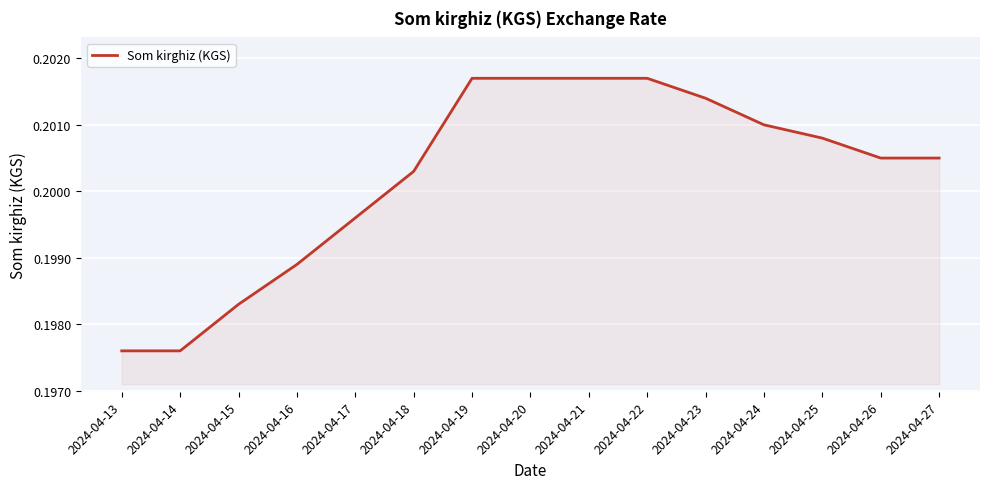

True or false: the data has more than 2 interior local peaks.

False